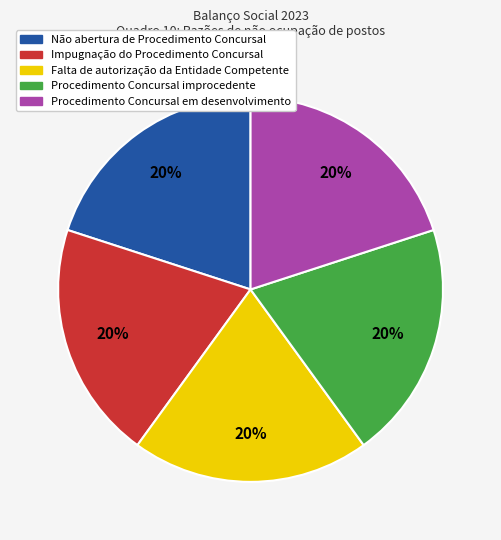

Does Falta de autorização da Entidade Competente represent more than half of the total?

No